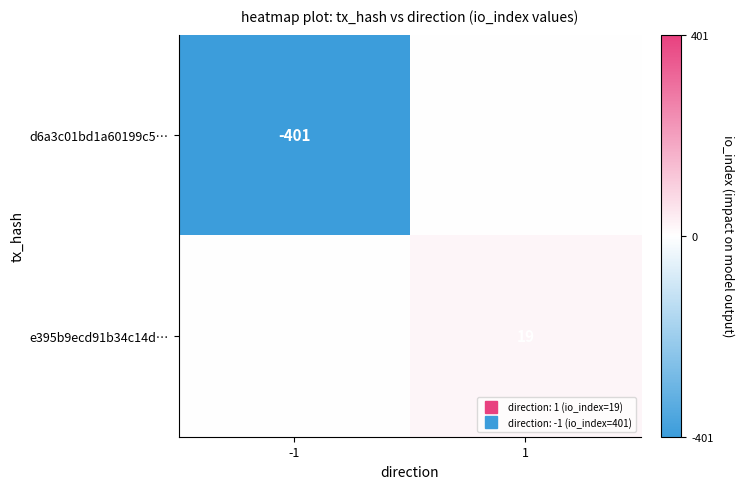

What is the difference between the maximum and minimum values in the d6a3c01bd1a60199c5… series?

401